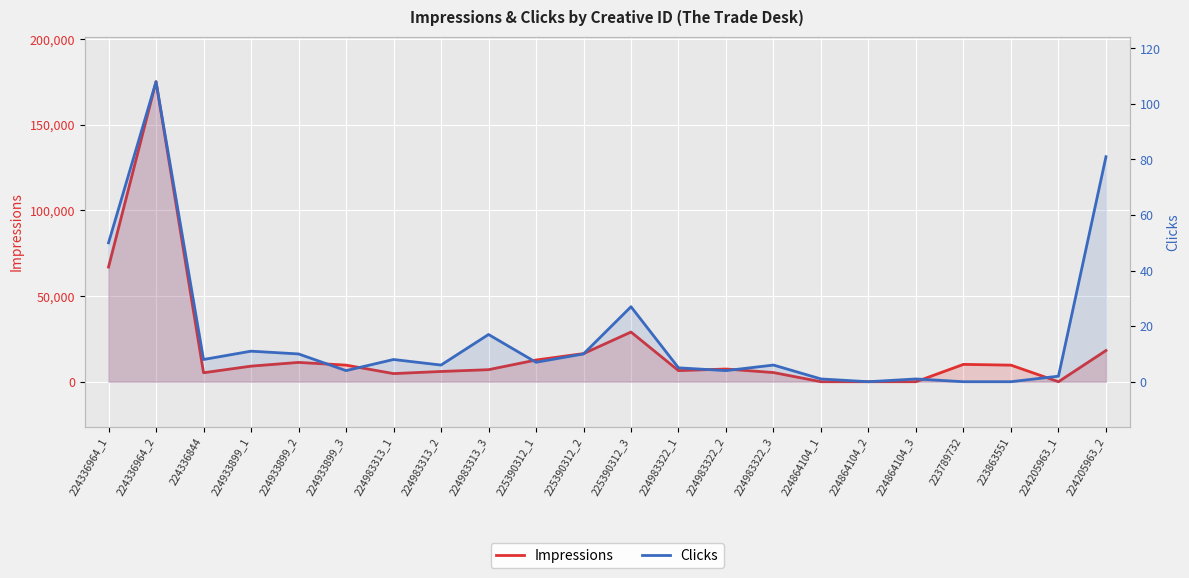

At how many categories does at least one series exceed 104795?

1